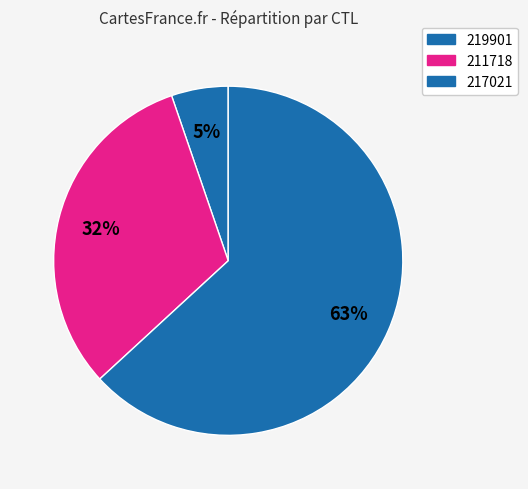

Is 219901 the majority of the pie?

No